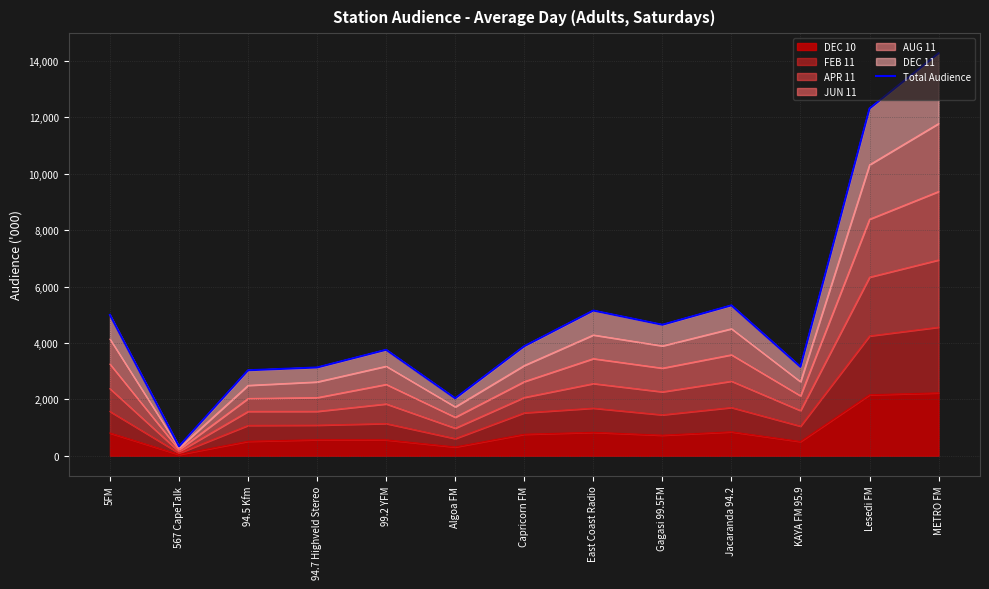

Reading right to left, transcribe all the data shown in this chart.

METRO FM=14276	Lesedi FM=12317	KAYA FM 95.9=3155	Jacaranda 94.2=5335	Gagasi 99.5FM=4647	East Coast Radio=5151	Capricorn FM=3886	Algoa FM=2038	99.2 YFM=3759	94.7 Highveld Stereo=3132	94.5 Kfm=3033	567 CapeTalk=335	5FM=4998